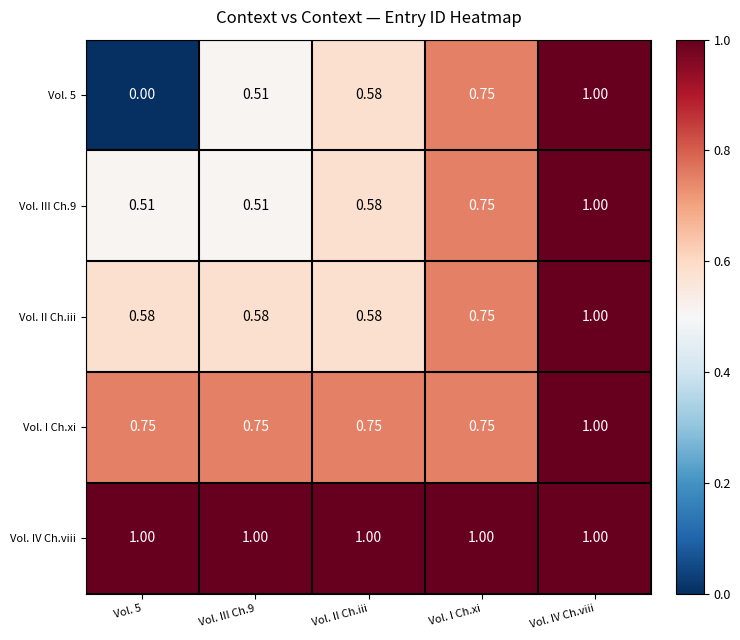

At which category is the sum across all series the highest?

Vol. IV Ch.viii